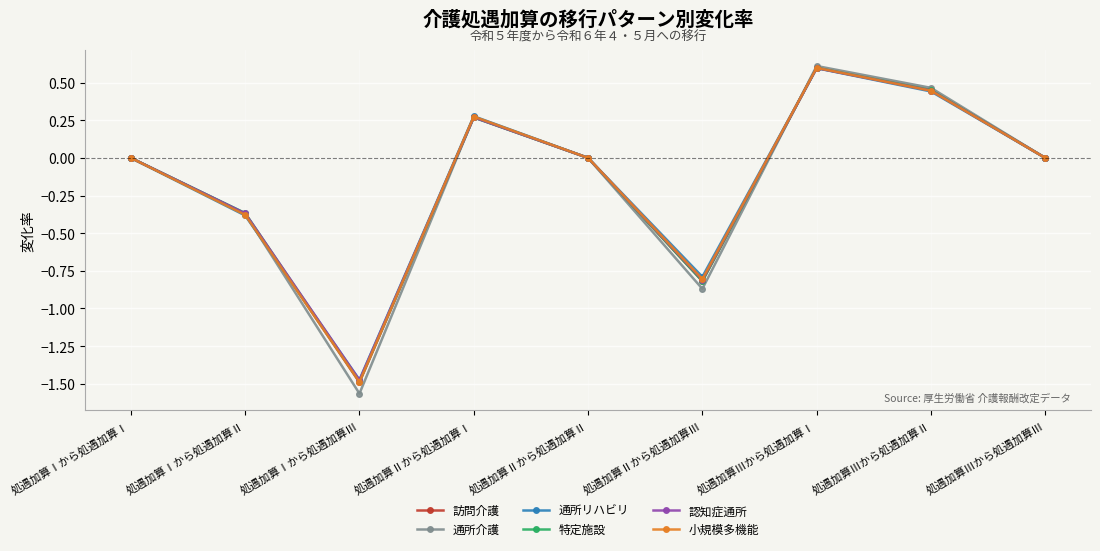

How many data points does each series have?

9